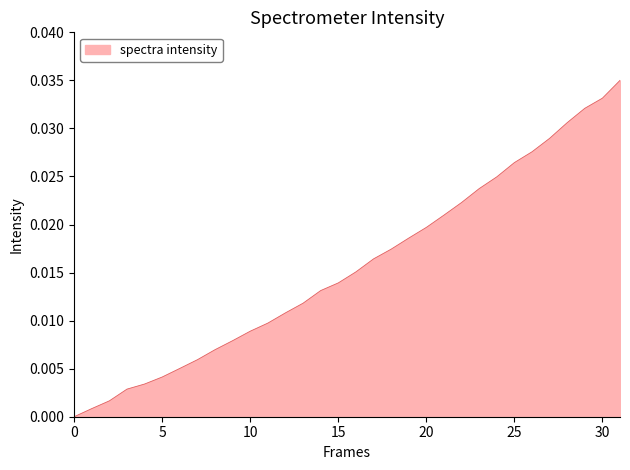

How many positive values are there?

31